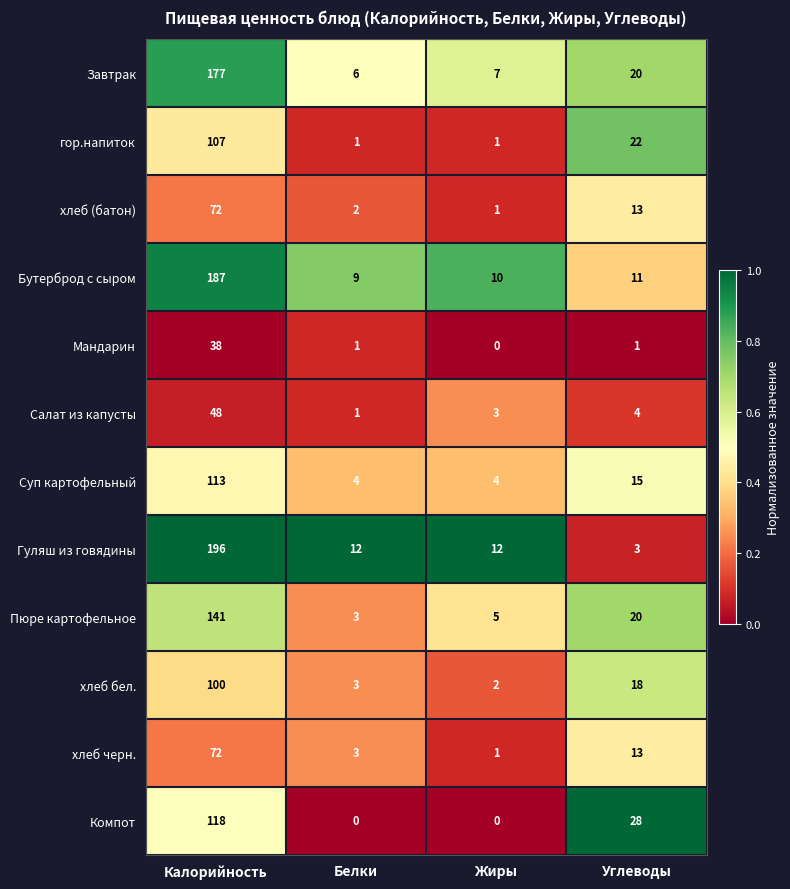

What is the sum of all хлеб бел. values?

123